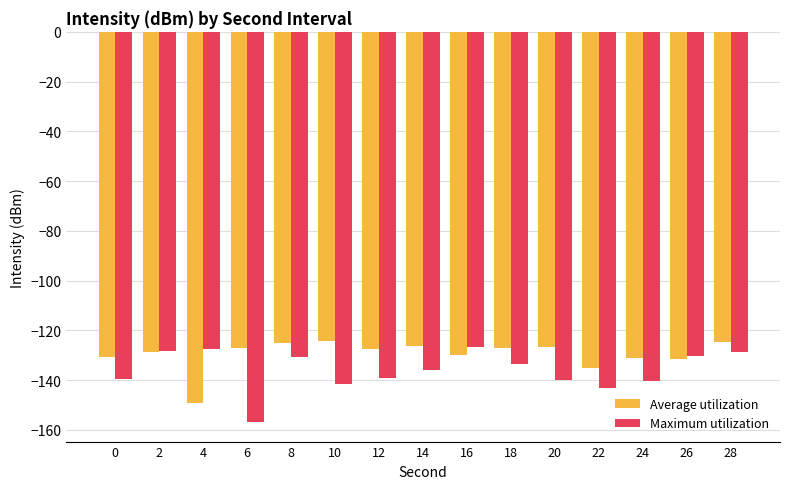

Is the value of Average utilization at 24 greater than the value of Maximum utilization at 20?

Yes